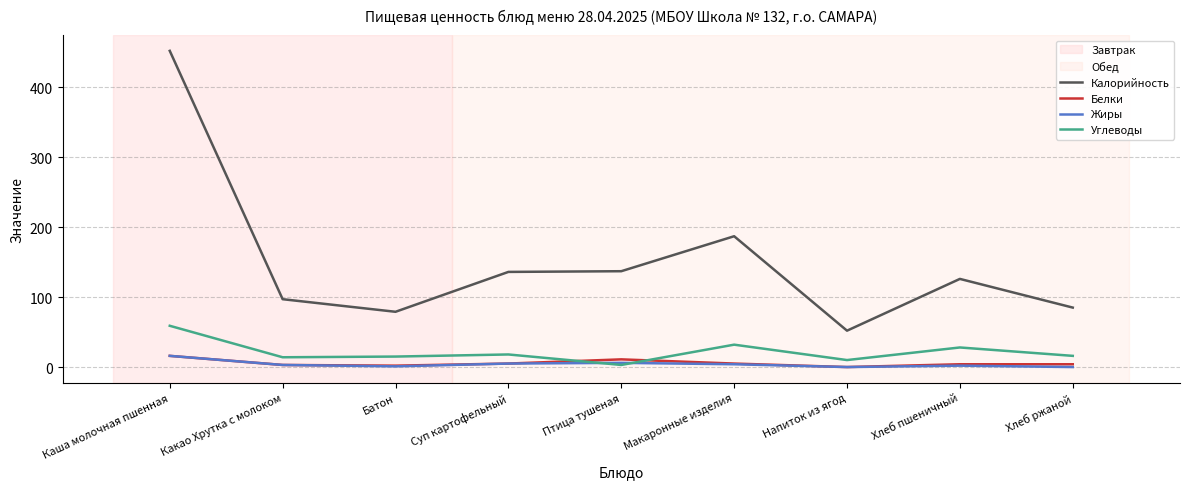

What is the difference between the second highest and minimum values in the Углеводы series?

29